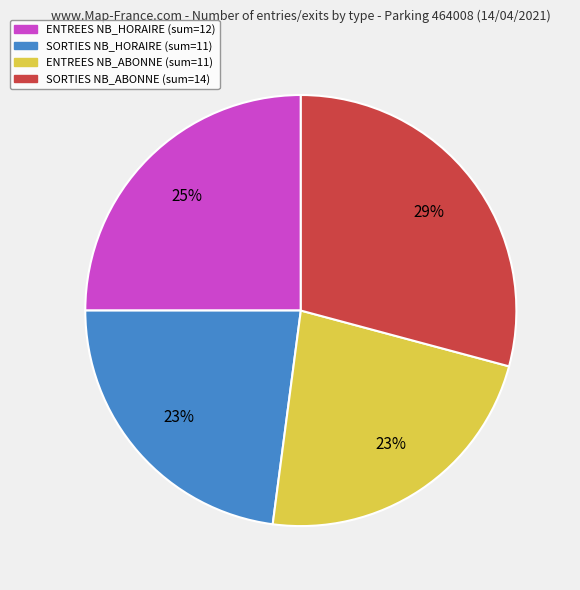

To the nearest percent, what is the average slice percentage?

25%